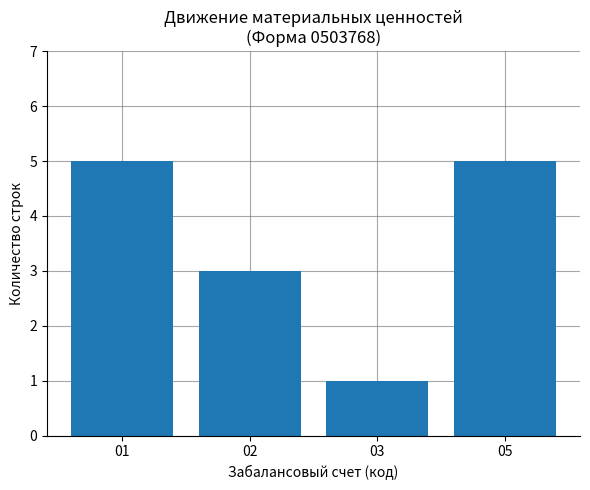

The value at 01 is 8. True or false?

False